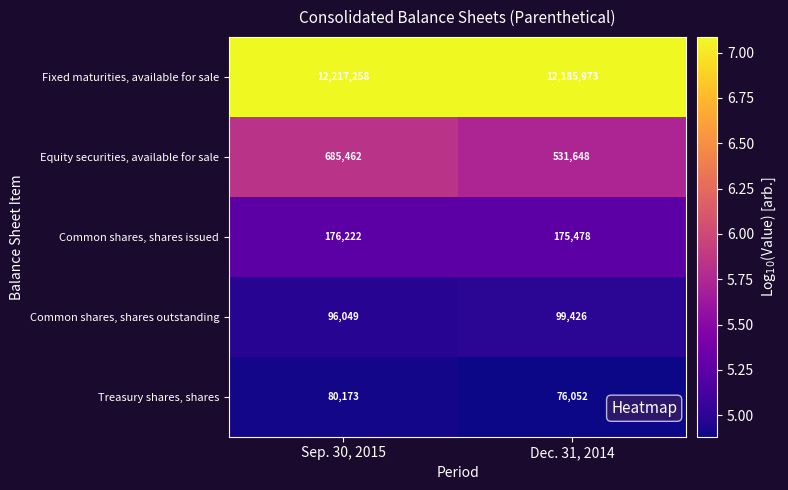

What is the total value across all series at Sep. 30, 2015?

13255164